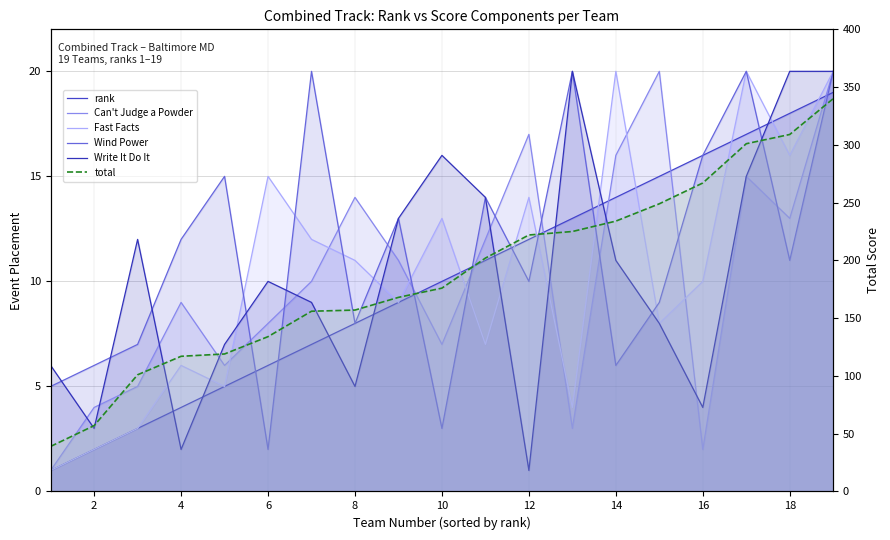

What are all the series names shown in the legend?

rank, Can't Judge a Powder, Fast Facts, Wind Power, Write It Do It, total